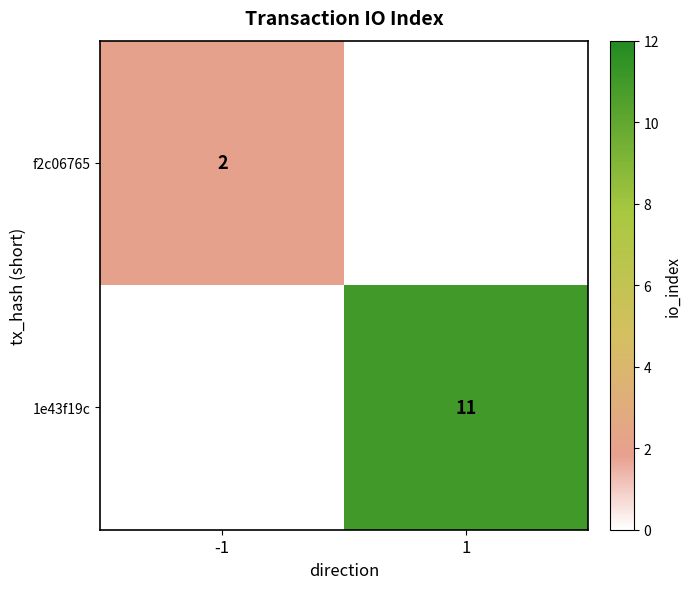

True or false: 1e43f19c has a value of 11 at 1.

True